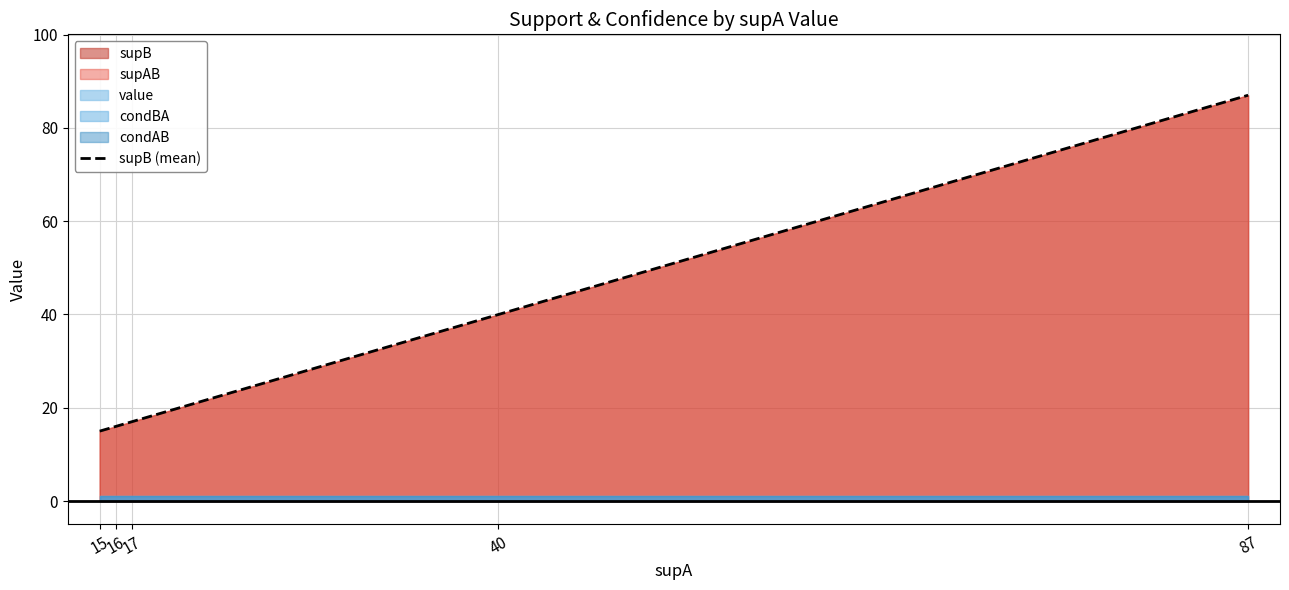

Reading left to right, transcribe all the data shown in this chart.

15=15	16=16	17=17	40=40	87=87